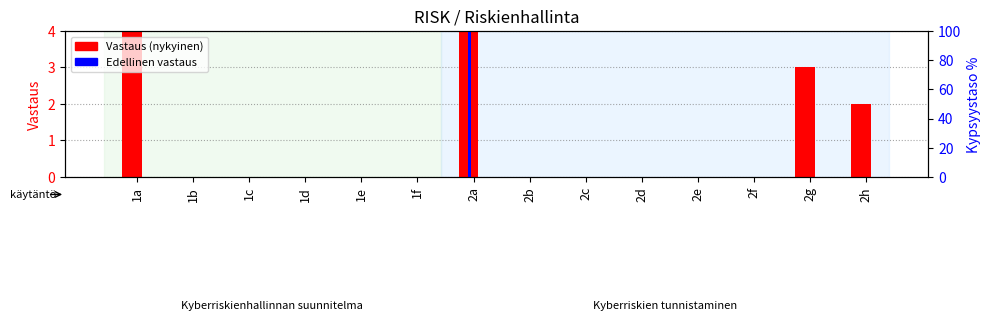

What is the greatest value displayed?

4